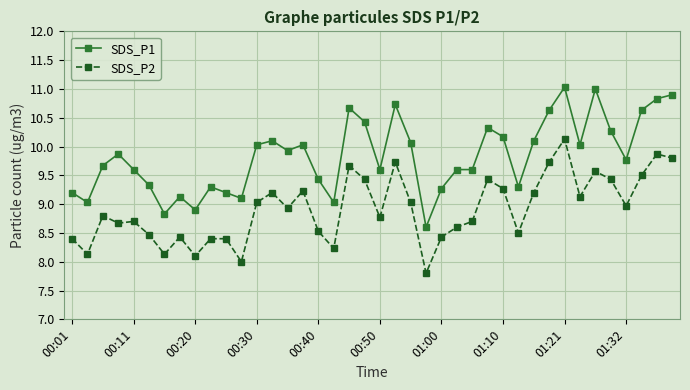

Which series has the largest range (max minus min)?

SDS_P1